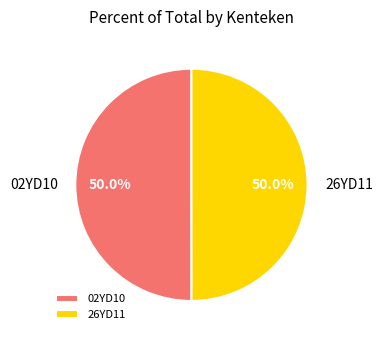

What is the ratio of the value at 02YD10 to the value at 26YD11?

1.0